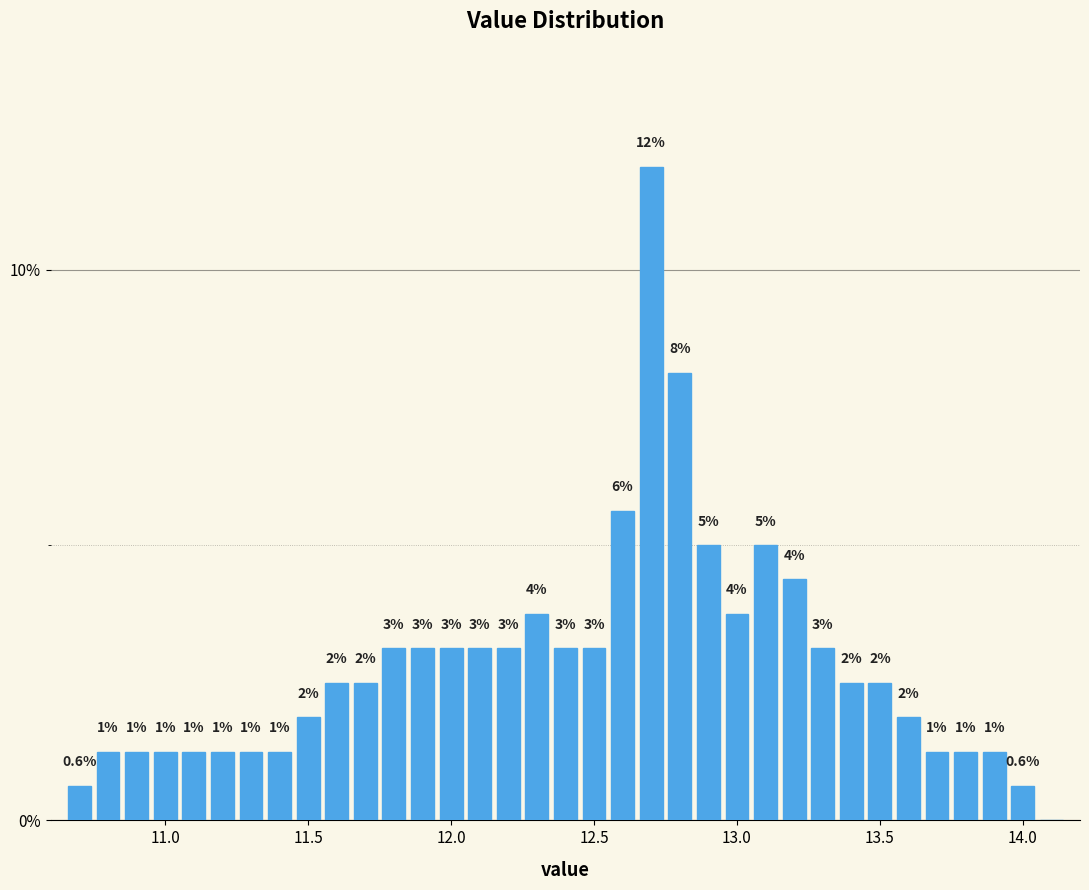

Read against the x-axis, roughly where is the centre of the tallest bar?

12.70